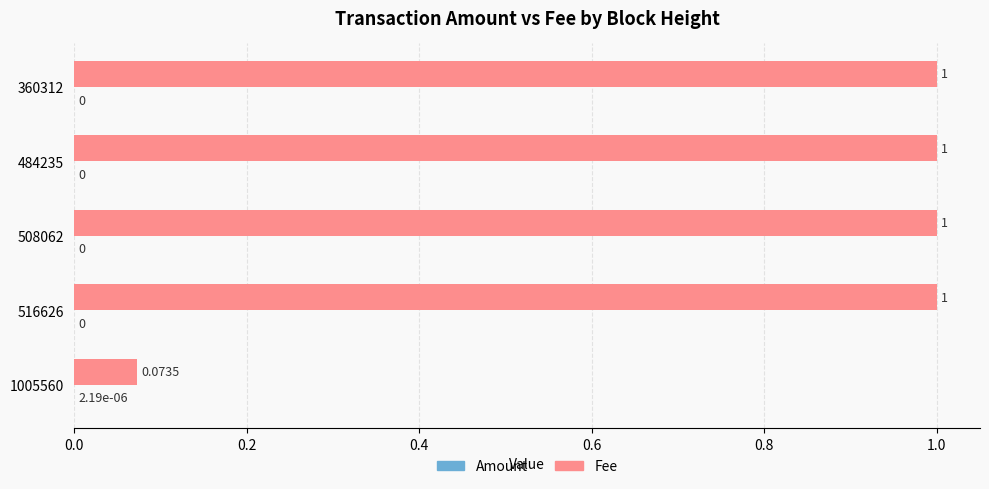

Between 1005560 and 360312, which series saw the biggest shift?

Fee